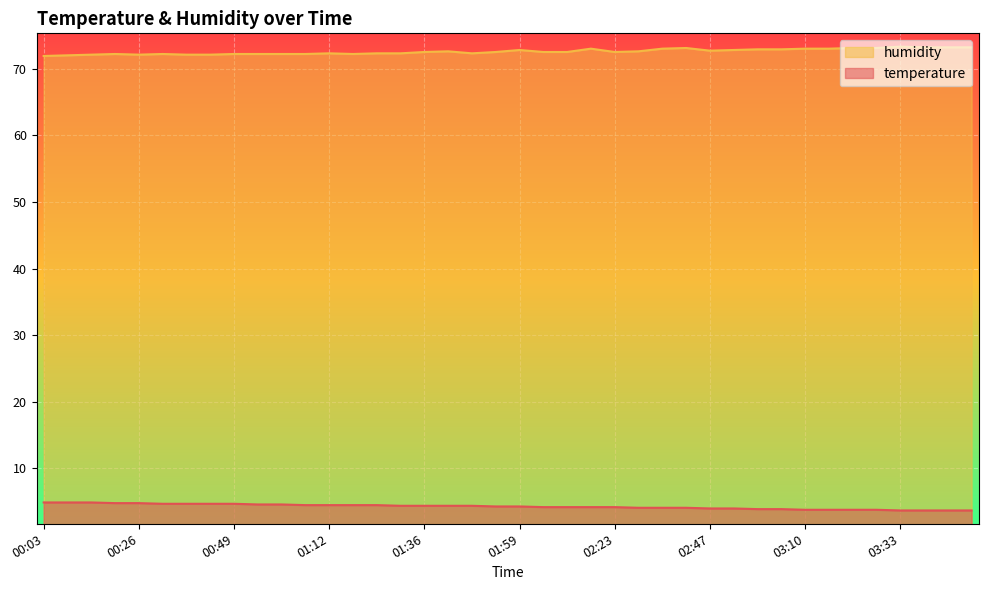

At which label does humidity reach its minimum?

00:03